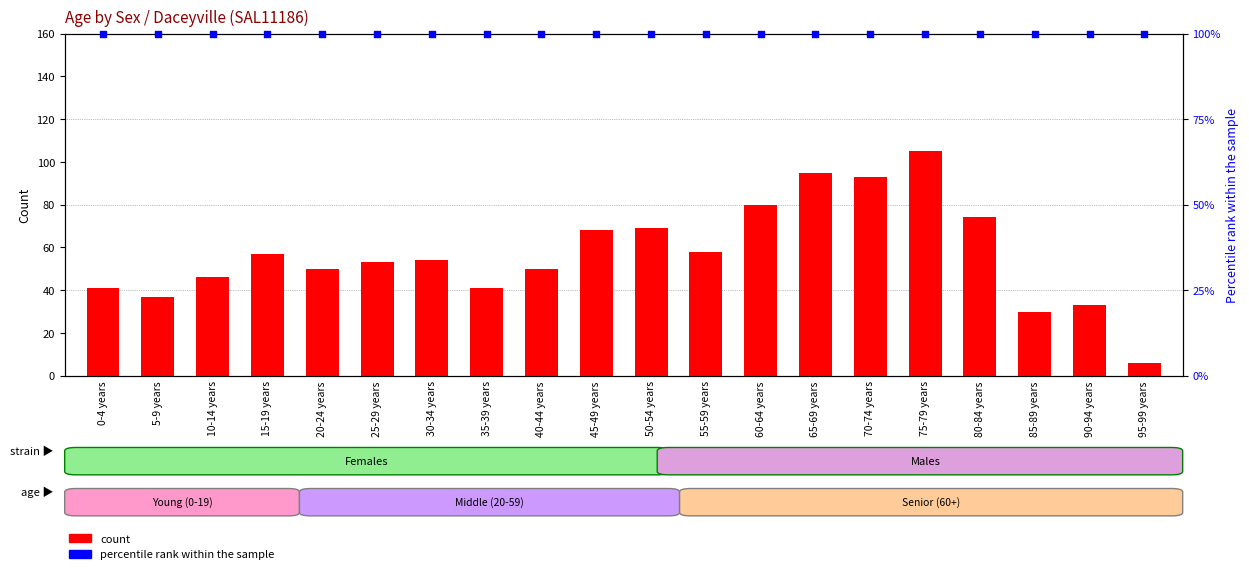

Which series contains the highest Y value?

count